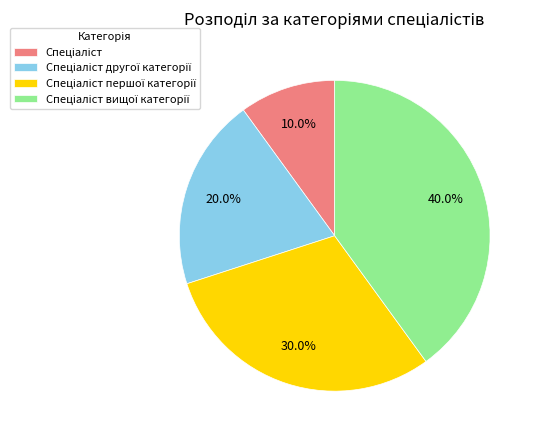

Is there any slice that represents more than half of the pie?

No